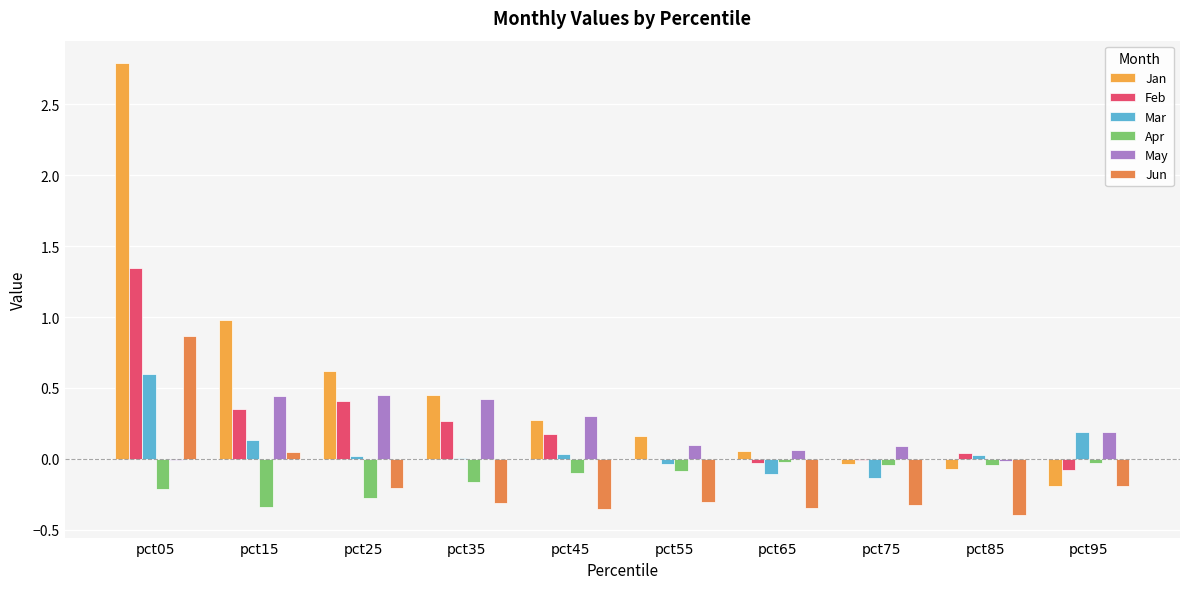

How many categories are shown in the chart?

10